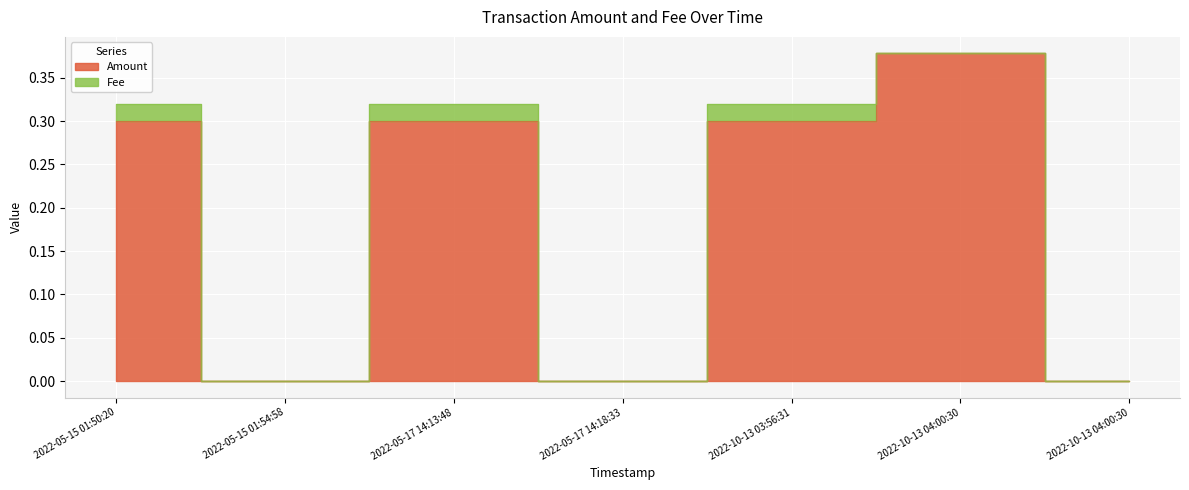

What is the label of the 2nd point from the right?

2022-10-13 04:00:30